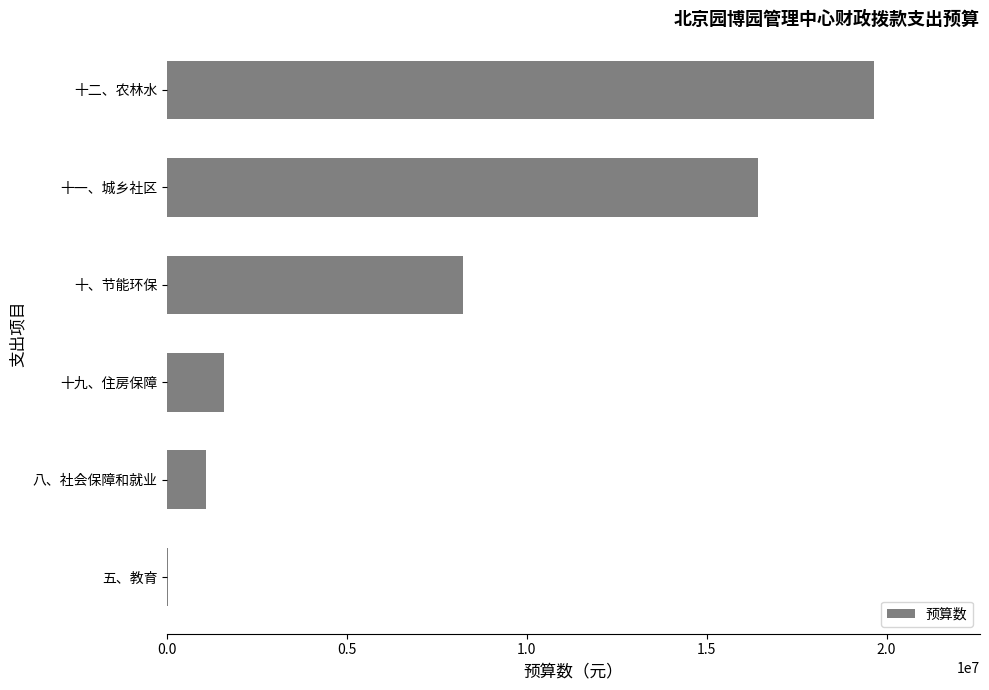

What is the sum of all values?

46993775.6